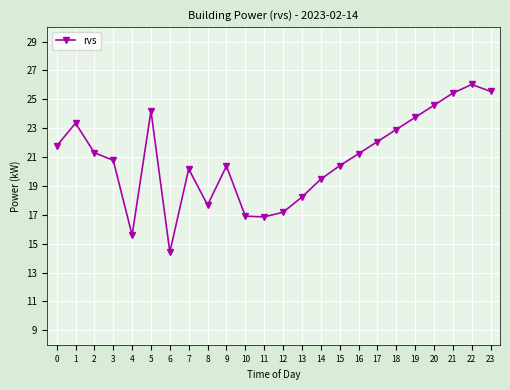

What is the minimum value shown in the chart?

14.4